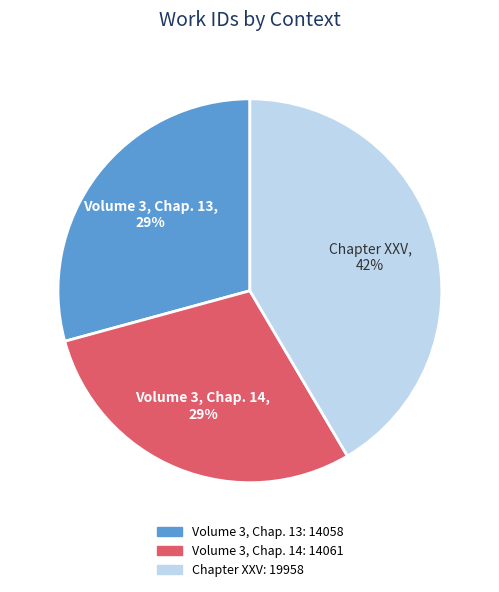

To the nearest percent, what is the average slice percentage?

33%